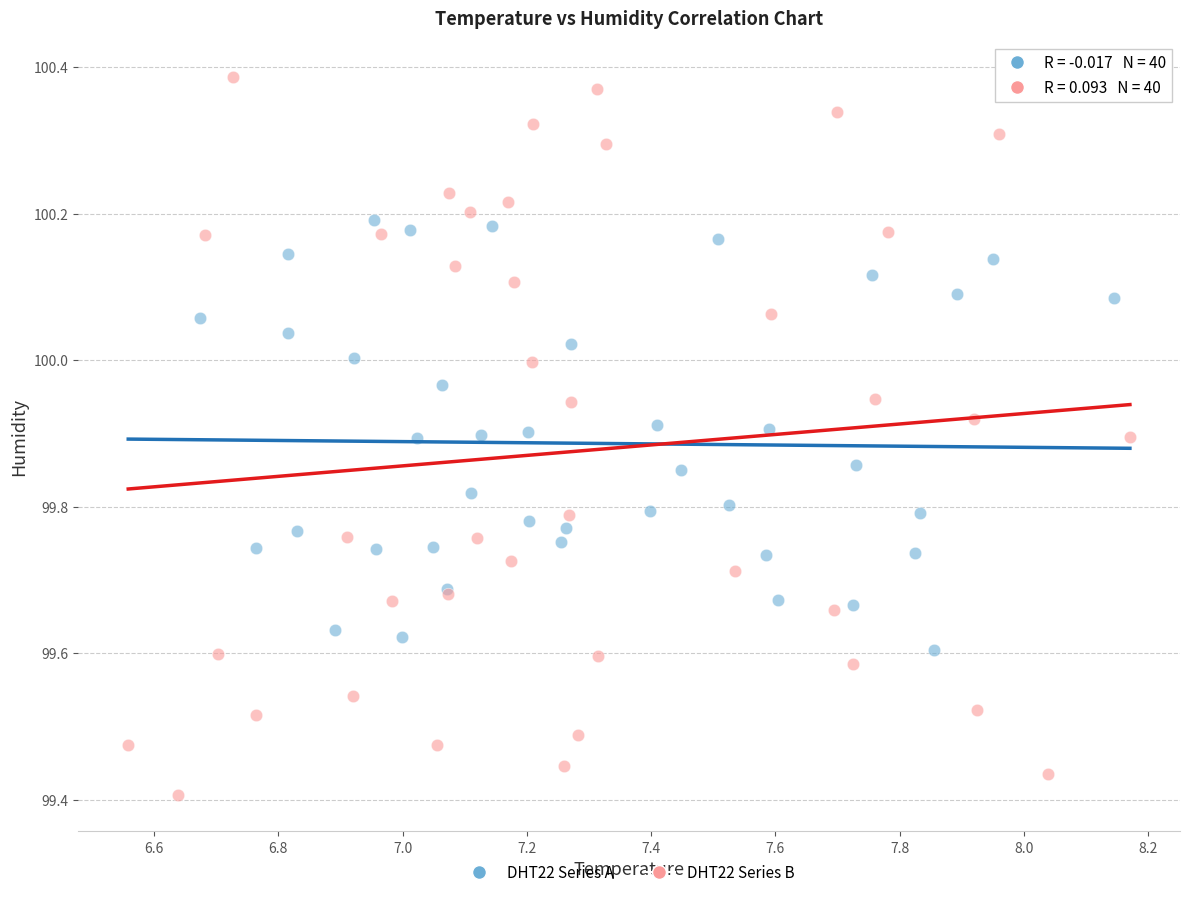

What are all the series names shown in the legend?

DHT22 Series A, DHT22 Series B